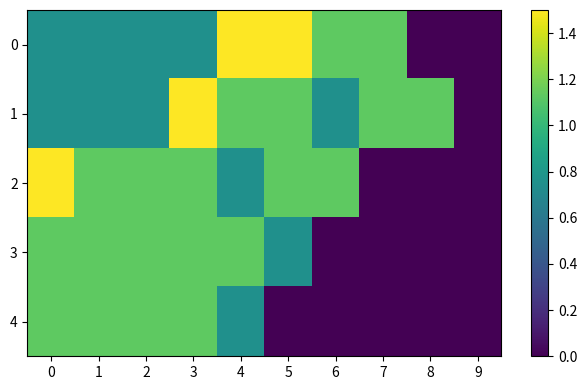

Which series changed the most between 4 and 7?

3